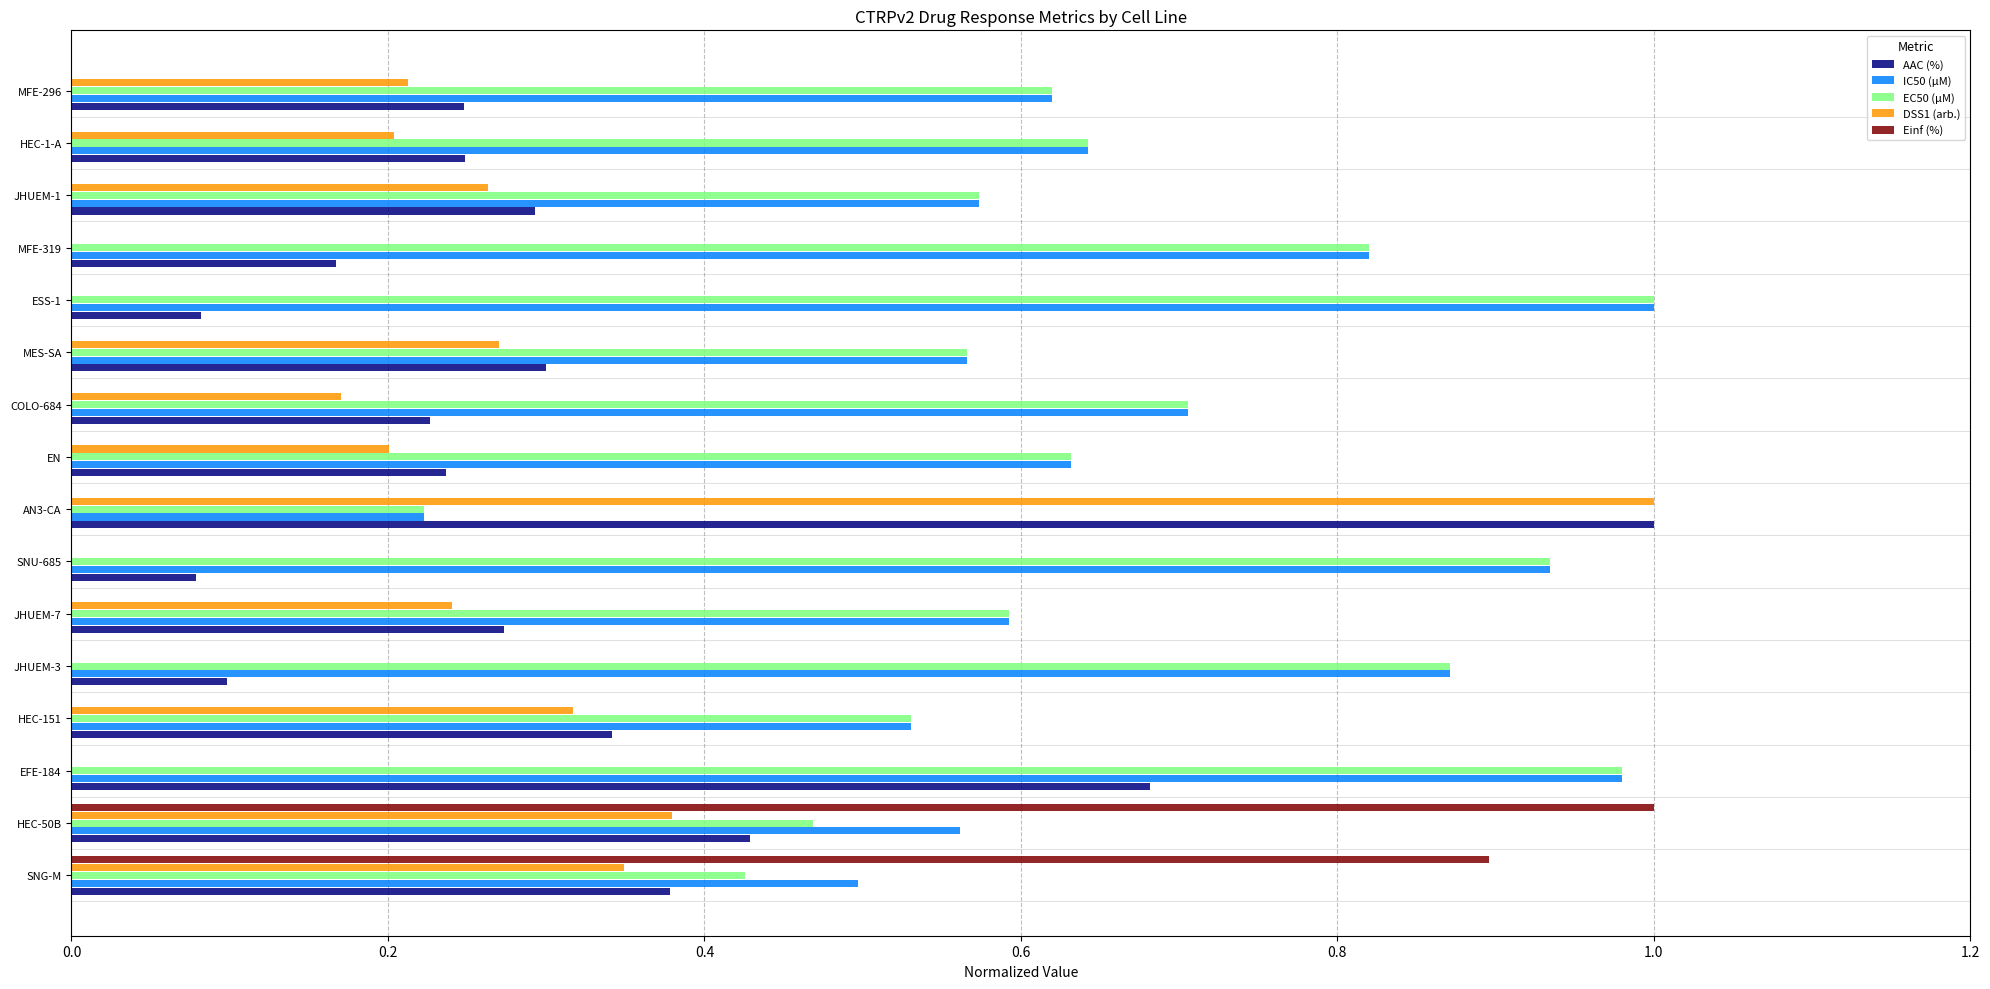

True or false: IC50 (µM) has a value of 0.5 at ESS-1.

False